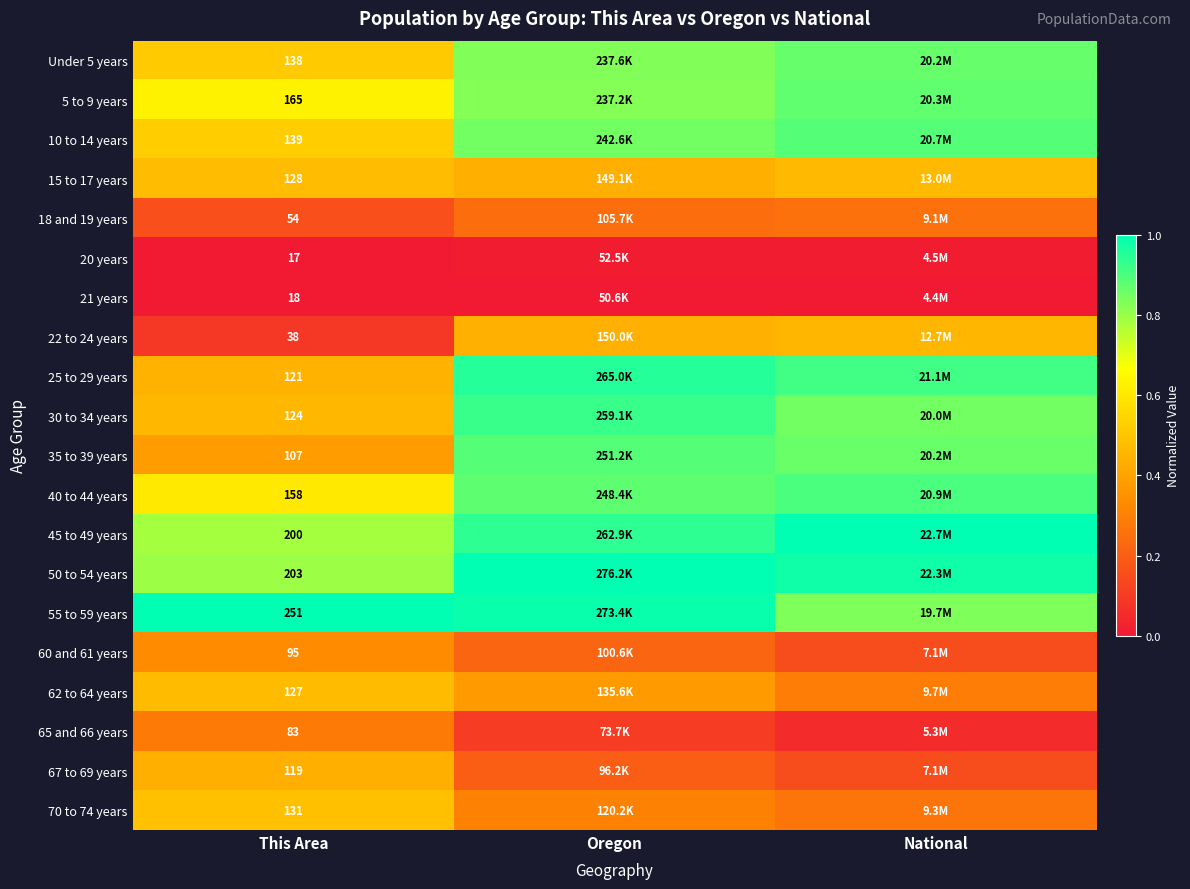

What is the spread (max minus min) of values at This Area?

234.0